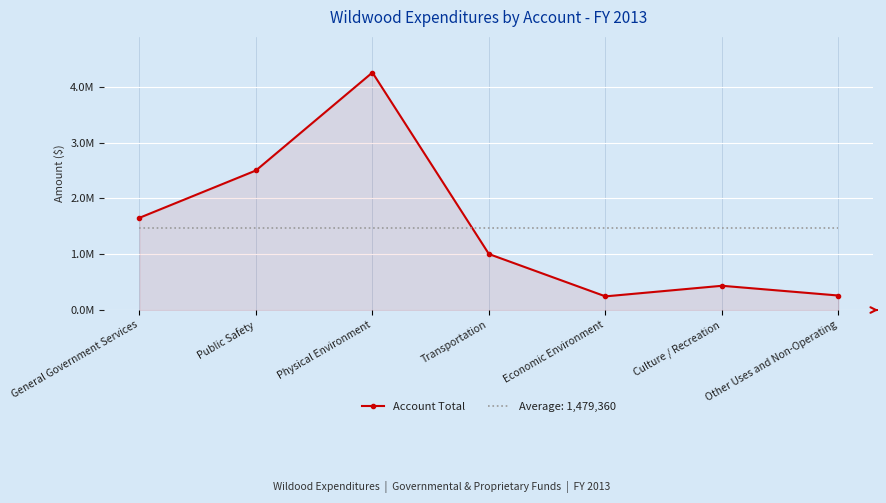

List the labels in order of value, smallest first.

Economic Environment, Other Uses and Non-Operating, Culture / Recreation, Transportation, General Government Services, Public Safety, Physical Environment